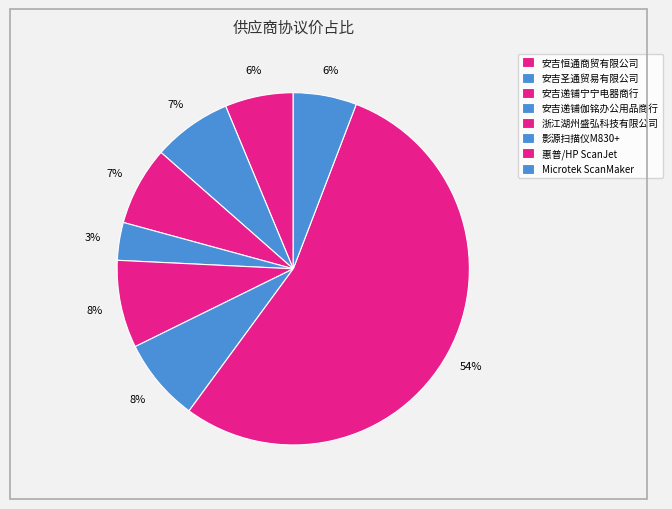

Count the number of slices in the pie.

8